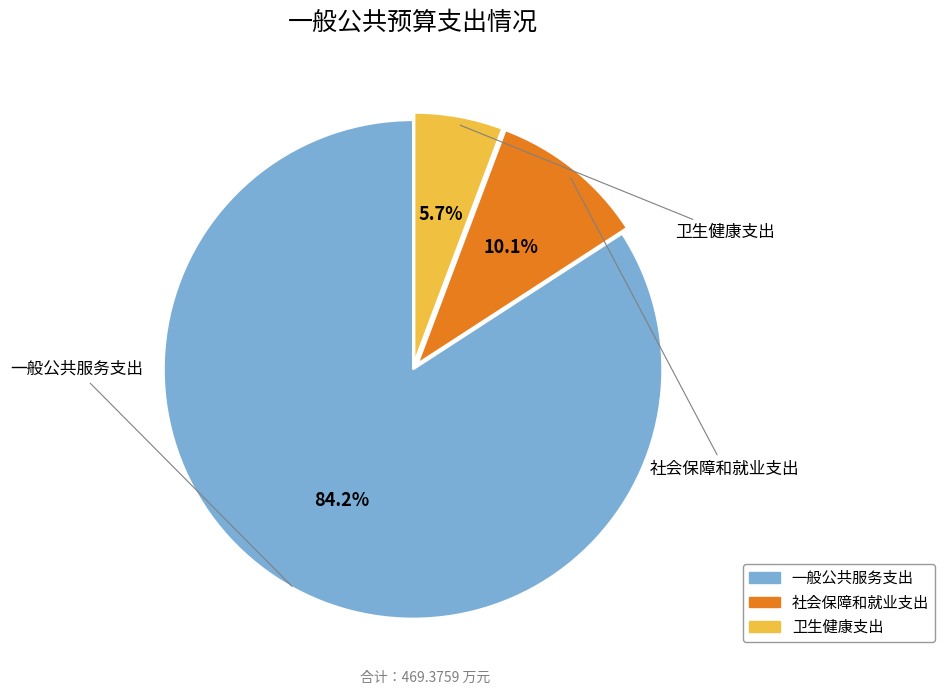

Which category has the biggest portion of the pie?

一般公共服务支出